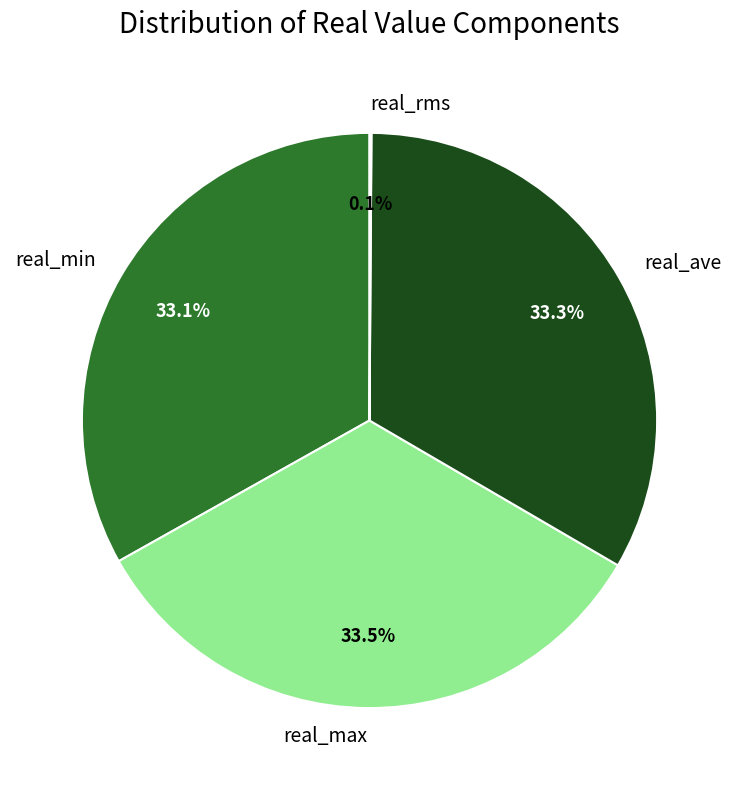

What is the total percentage of real_min and real_ave?

66.4%